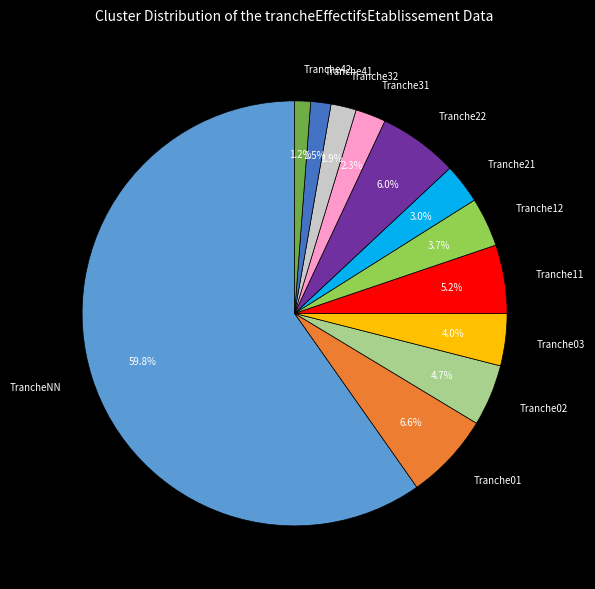

Between Tranche01 and Tranche11, which is larger?

Tranche01